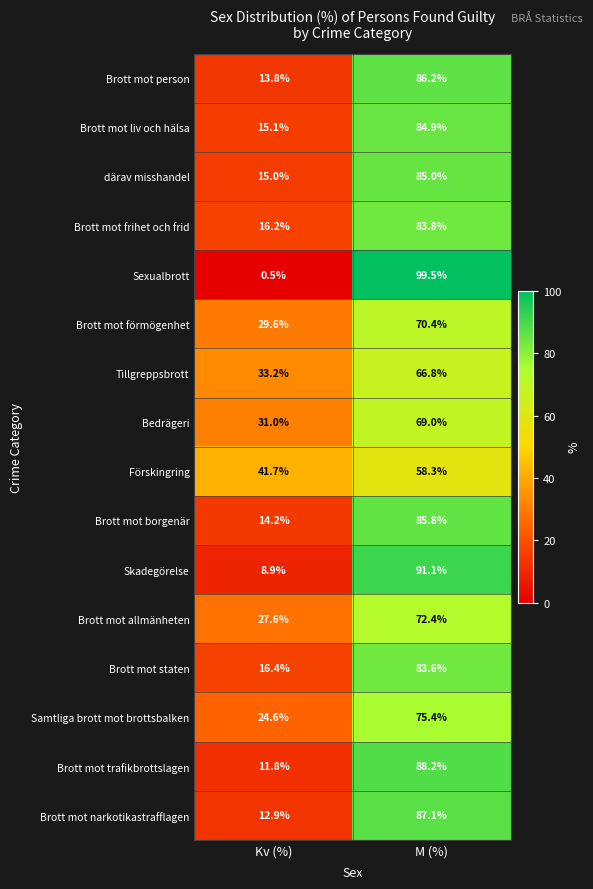

Which series has the largest range (max minus min)?

Sexualbrott